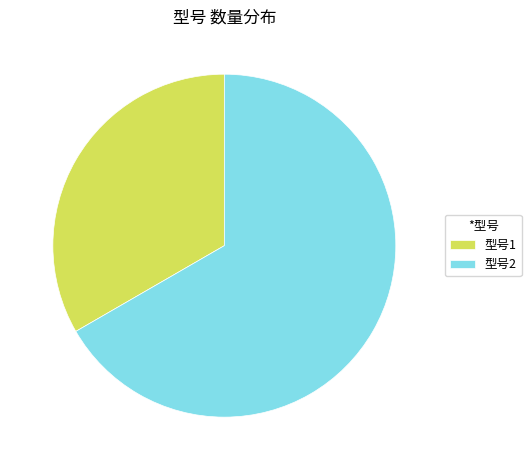

Which category has the smallest portion of the pie?

型号1